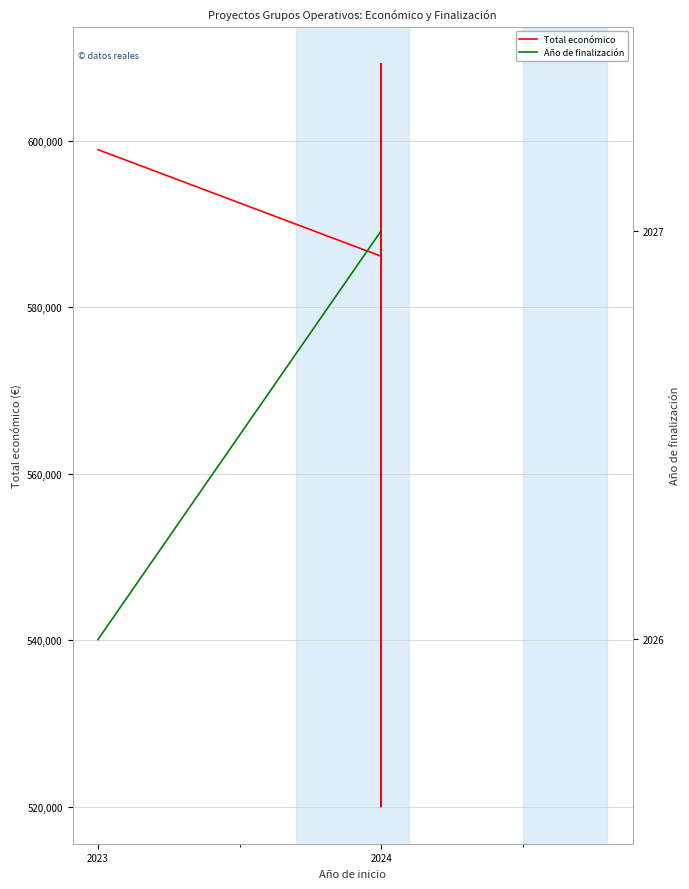

Which series has the widest spread of values?

Total económico